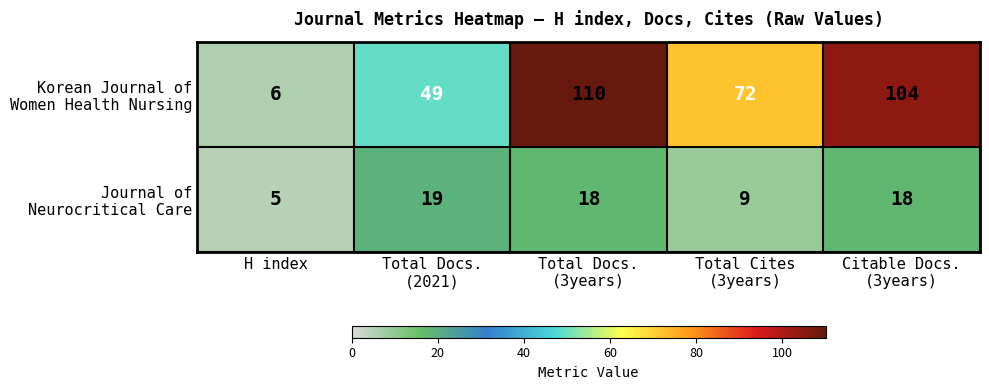

At how many categories does at least one series exceed 46?

4